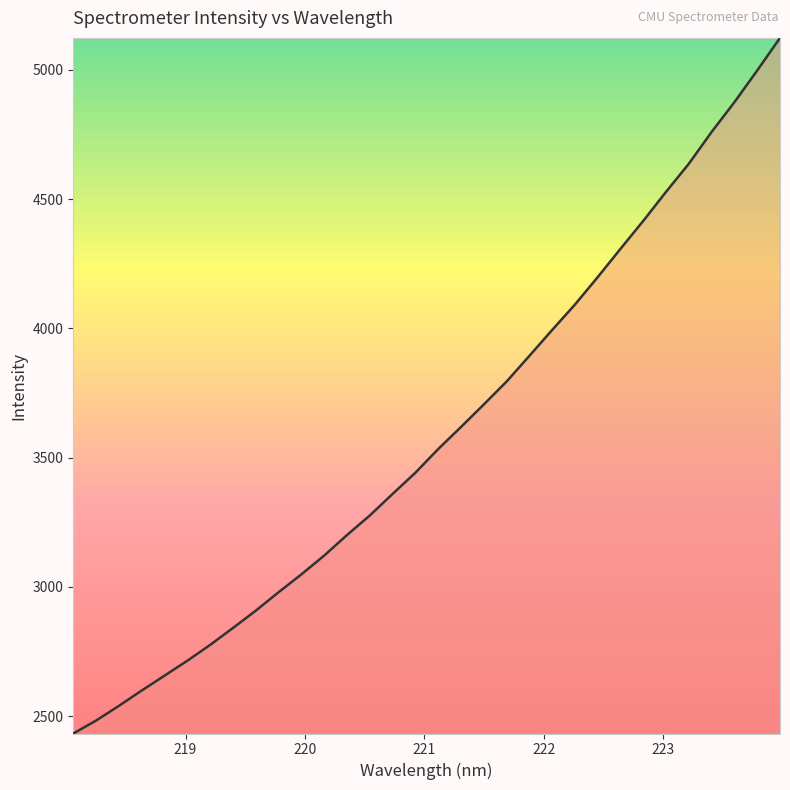

What is the minimum value shown in the chart?

2432.8